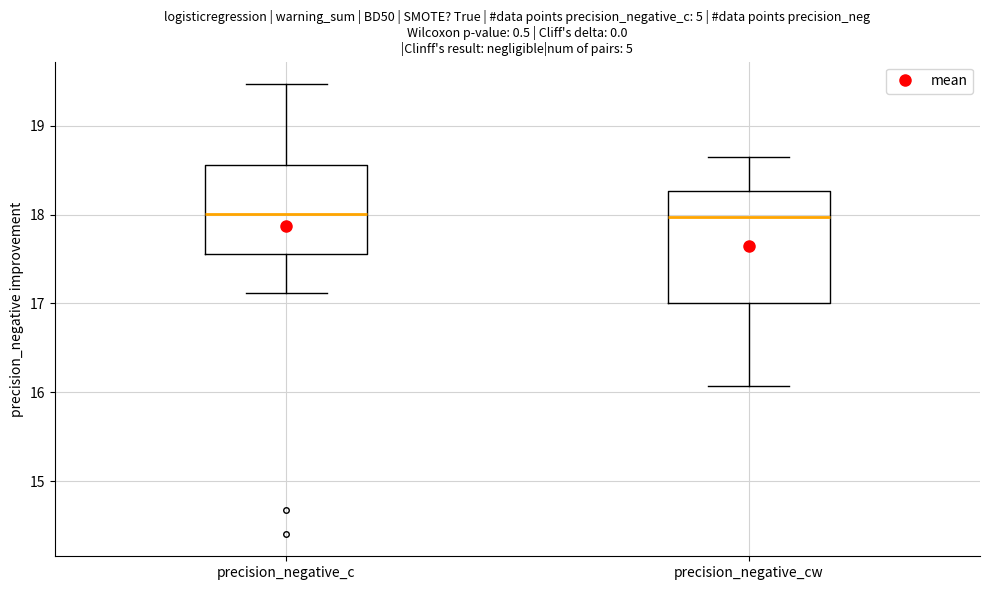

Which box is the tallest, from its lower edge to its upper edge?

precision_negative_cw